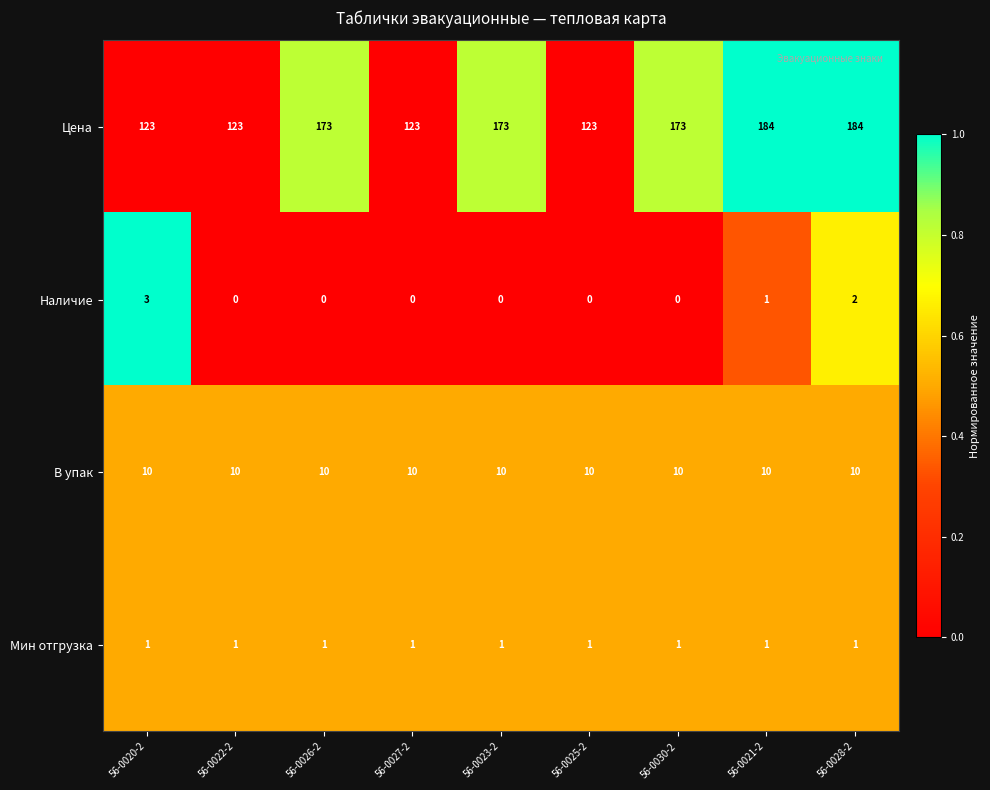

What is the total value across all series at 56-0030-2?

184